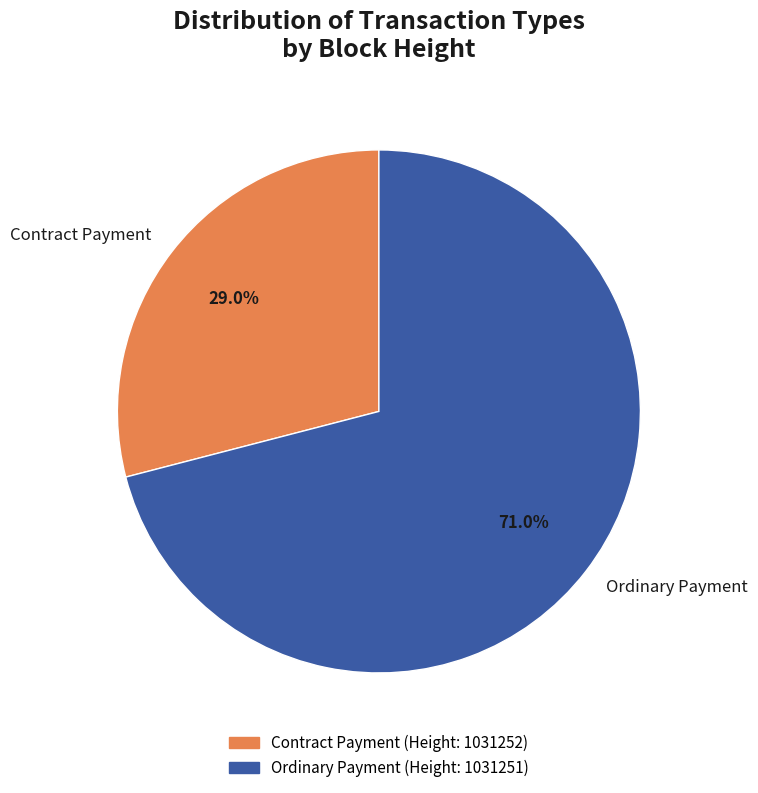

How many slices are in this pie chart?

2